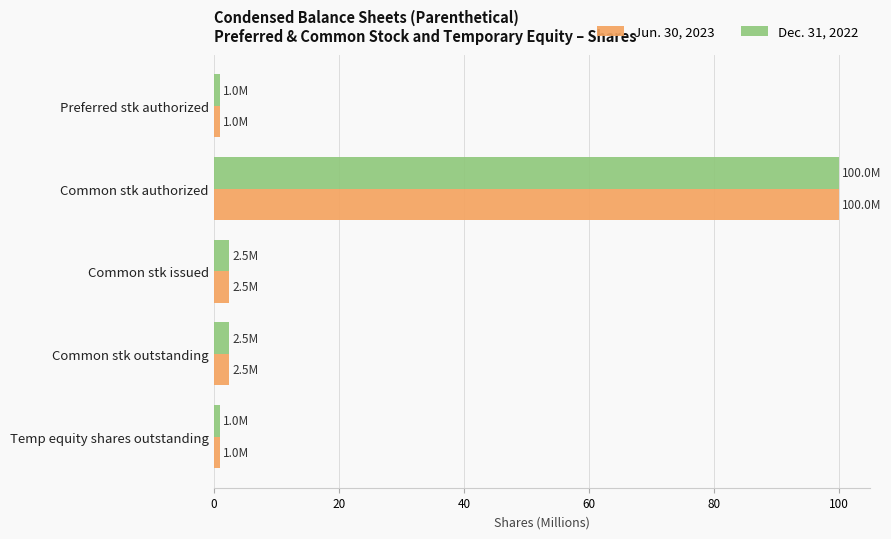

What is the minimum value for Jun. 30, 2023?

1.0